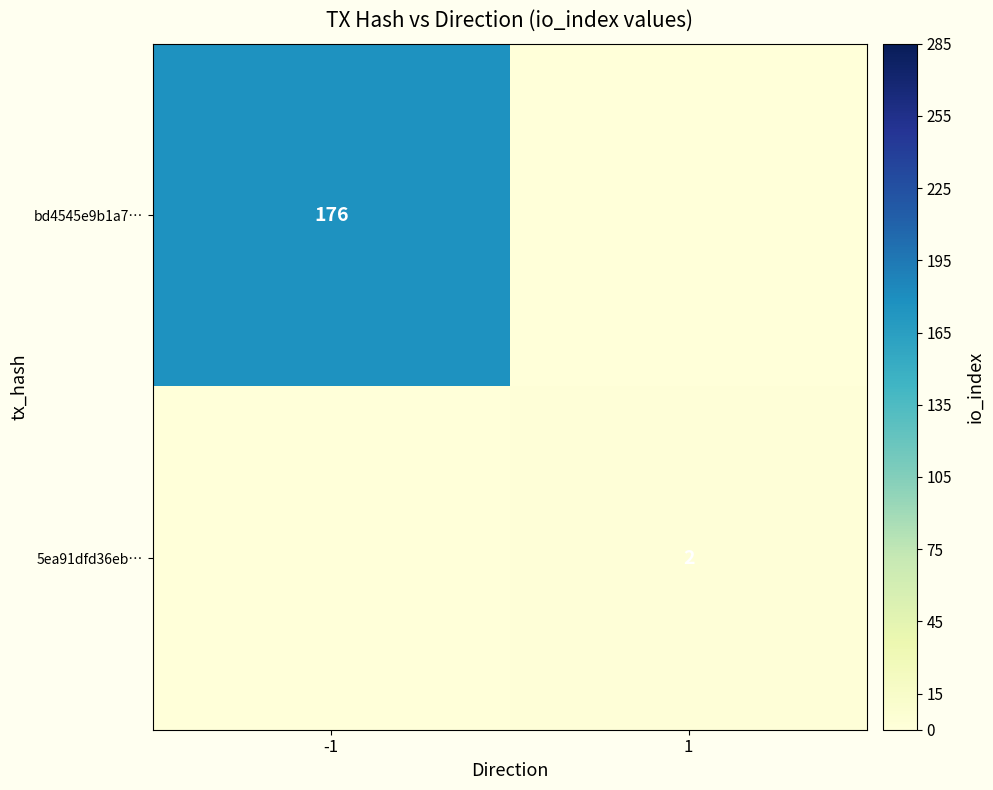

The value of 5ea91dfd36eb… at 1 is 2. True or false?

True